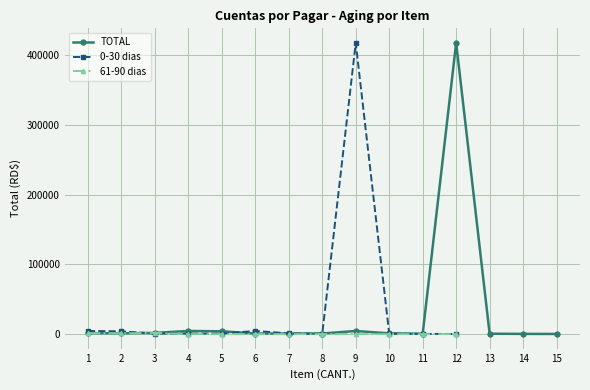

Rank the categories by 0-30 dias value from lowest to highest.

12, 11, 8, 10, 4, 3, 5, 7, 2, 1, 6, 9